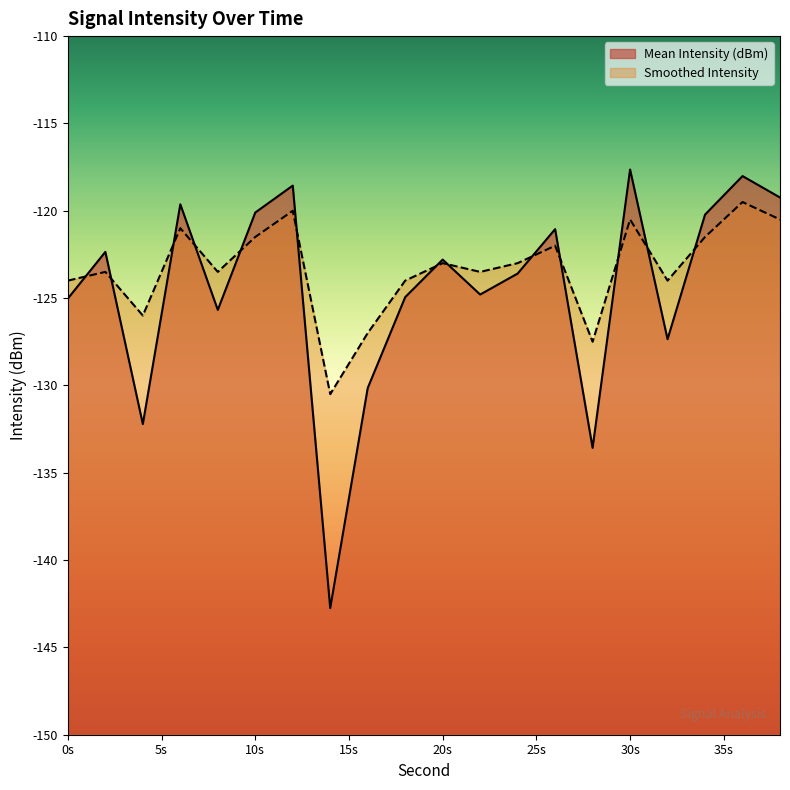

Is the value of Smoothed Intensity at 28 greater than the value of Mean Intensity (dBm) at 26?

No